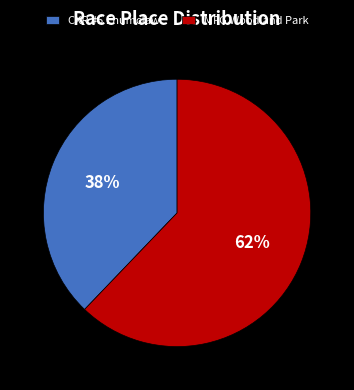

Between MFG Woodland Park and CXR #5 Enumclaw, which is larger?

MFG Woodland Park